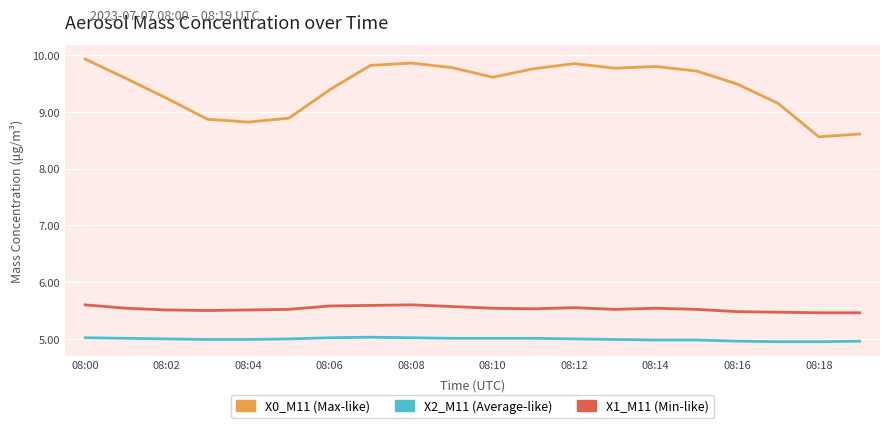

What is the minimum value shown in the chart?

5.0